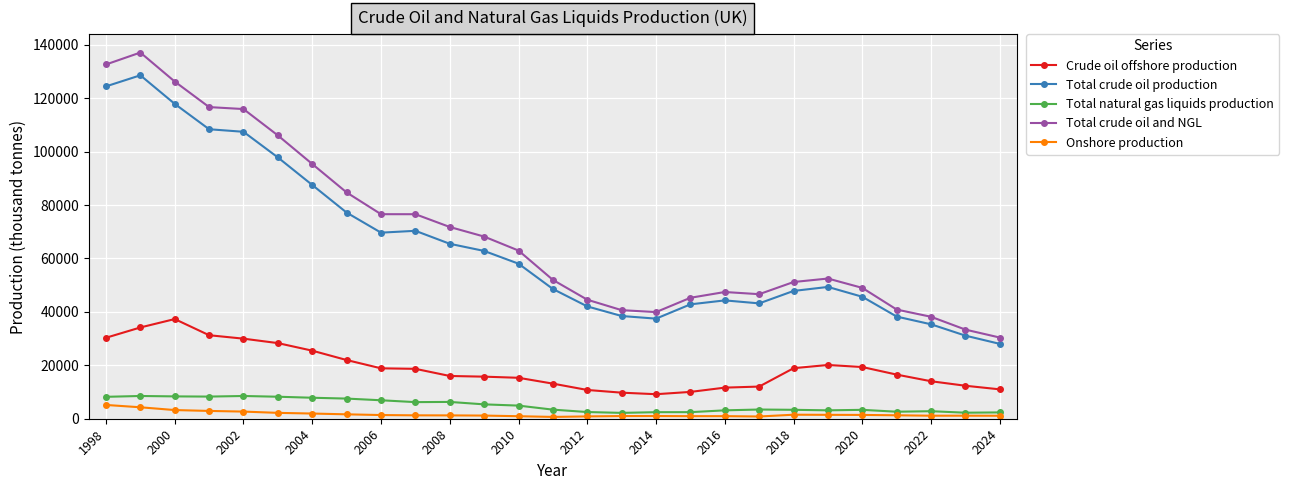

Which series has the largest range (max minus min)?

Total crude oil and NGL